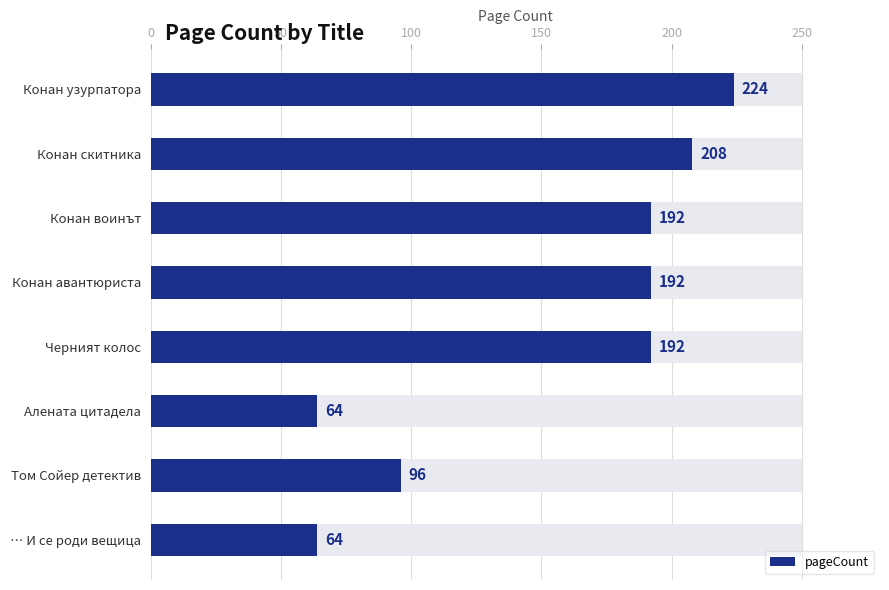

What is the value of the 4th bar from the left?

192